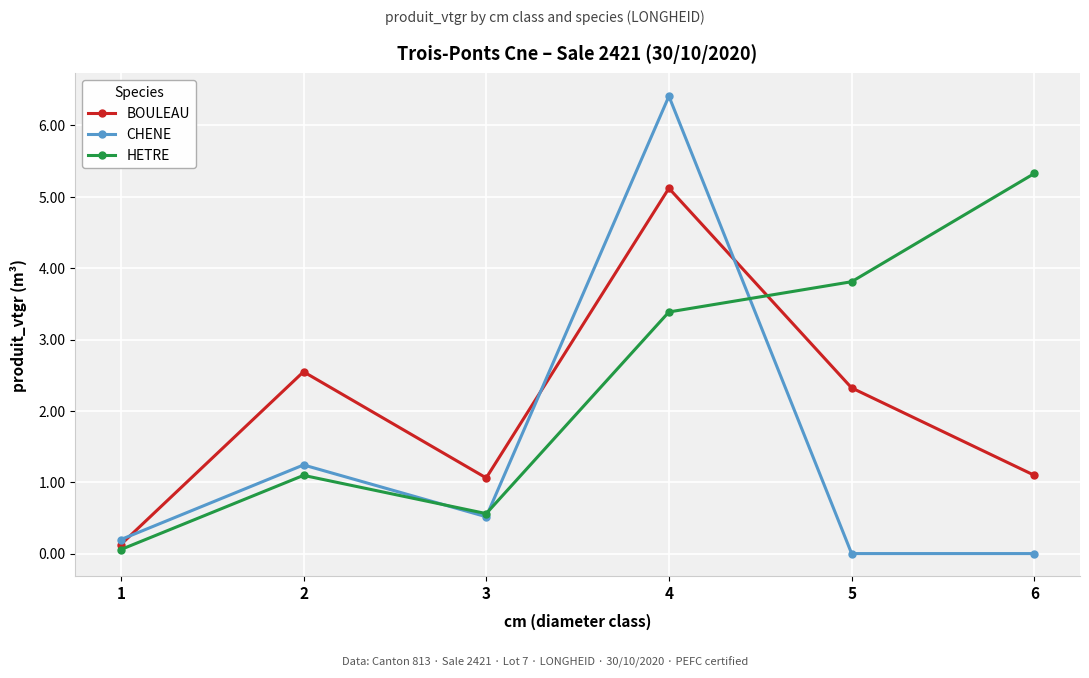

The value of HETRE at 4 is 1.8. True or false?

False